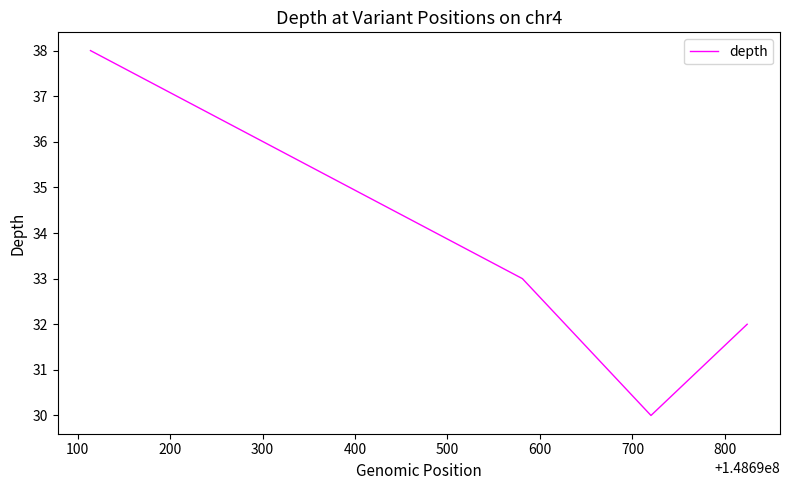

True or false: the data has more than 2 interior local peaks.

False